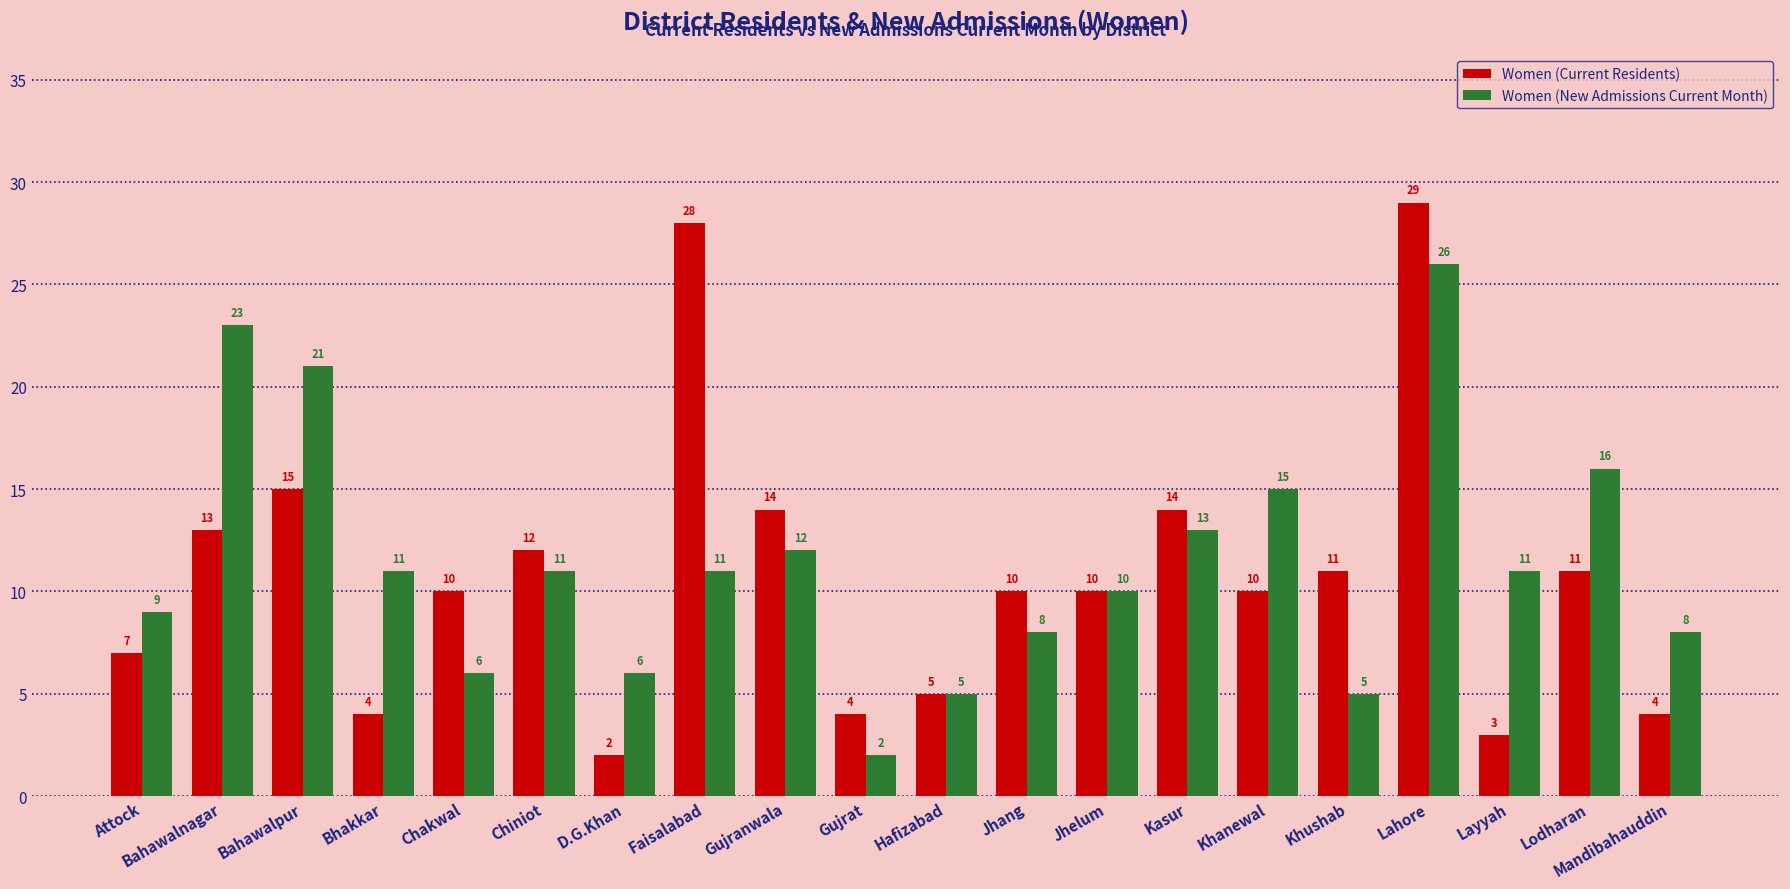

Reading left to right, list all the values displayed in this chart.

Women (Current Residents): 7	13	15	4	10	12	2	28	14	4	5	10	10	14	10	11	29	3	11	4
Women (New Admissions Current Month): 9	23	21	11	6	11	6	11	12	2	5	8	10	13	15	5	26	11	16	8